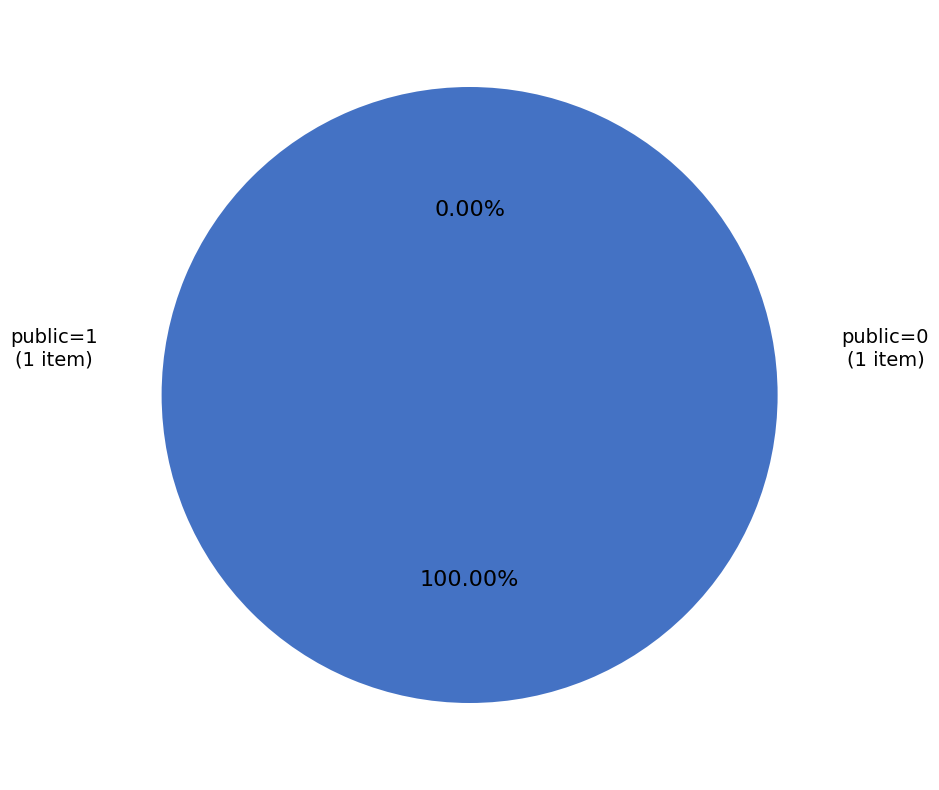

To the nearest percent, what is the difference between the largest and smallest slice percentages?

100%